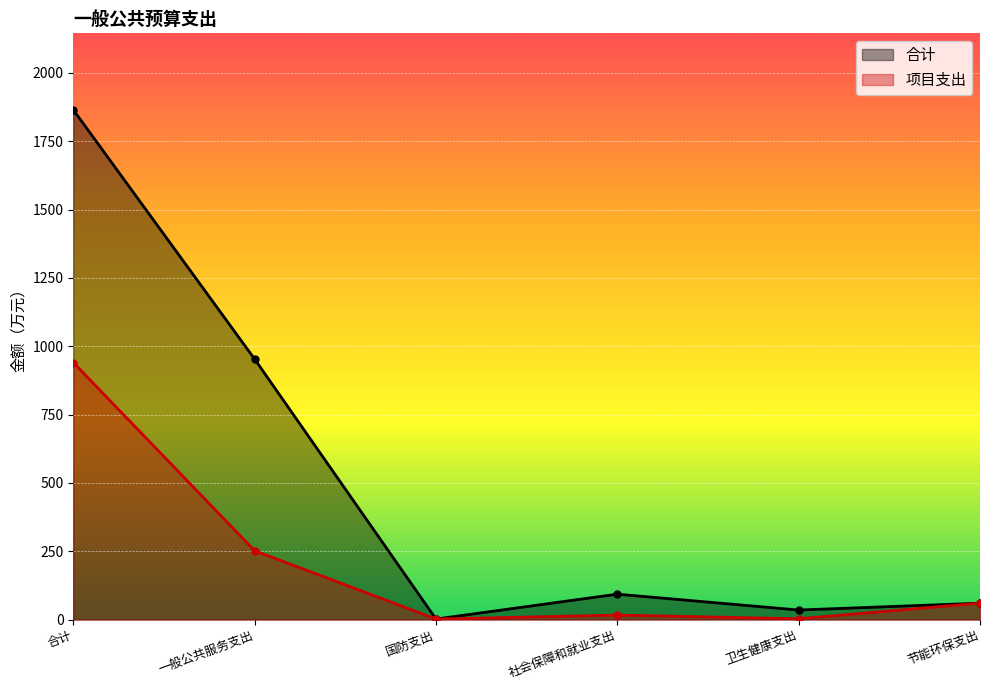

At which category does 合计 reach its first local peak?

社会保障和就业支出